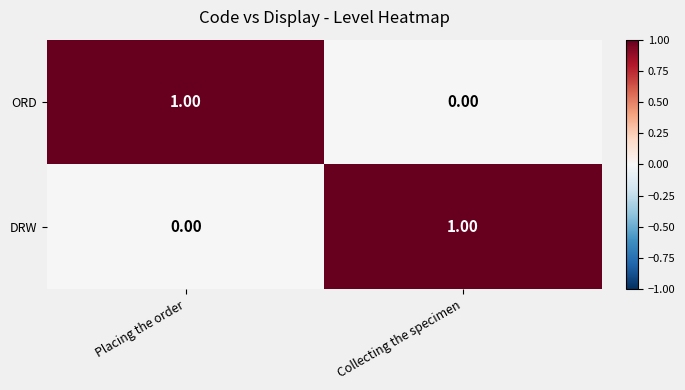

Which category has the highest value in the ORD series?

Placing the order